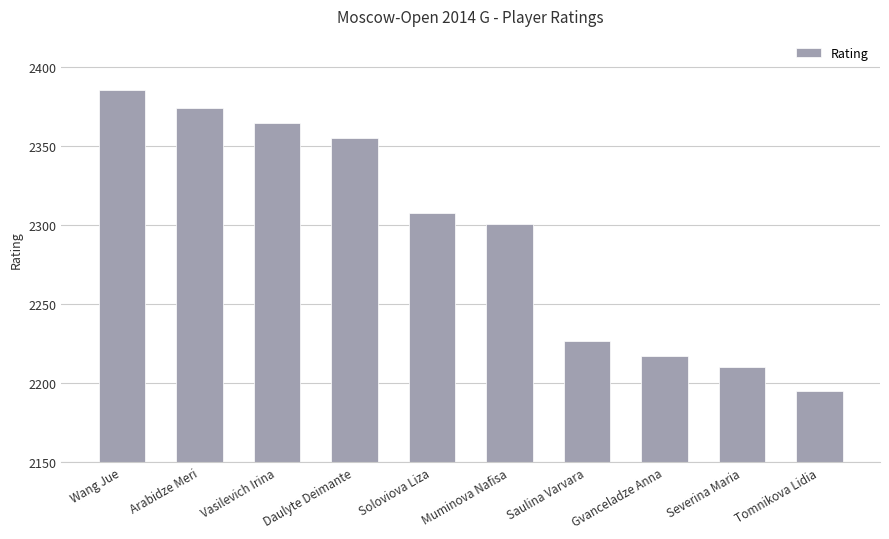

The chart shows a value of 3798 at Tomnikova Lidia. True or false?

False